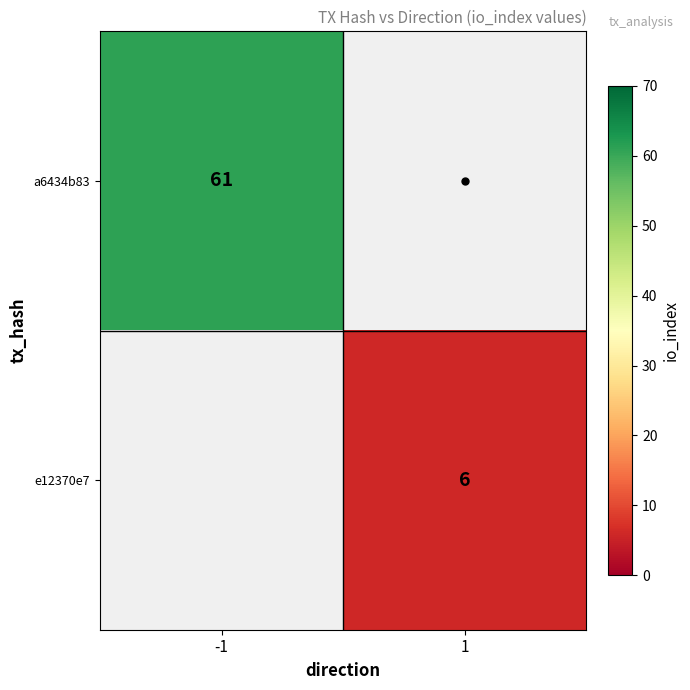

The e12370e7 series shows 10 at 1. True or false?

False